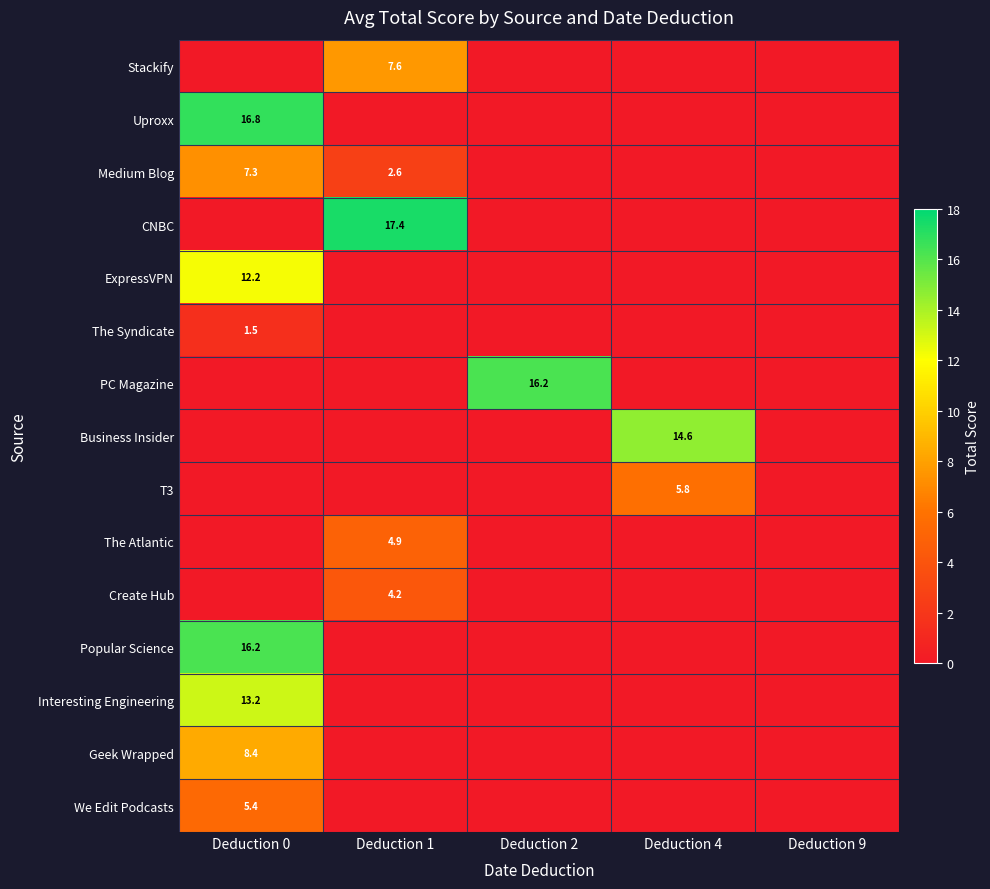

What is the total value across all series at Deduction 2?

16.2